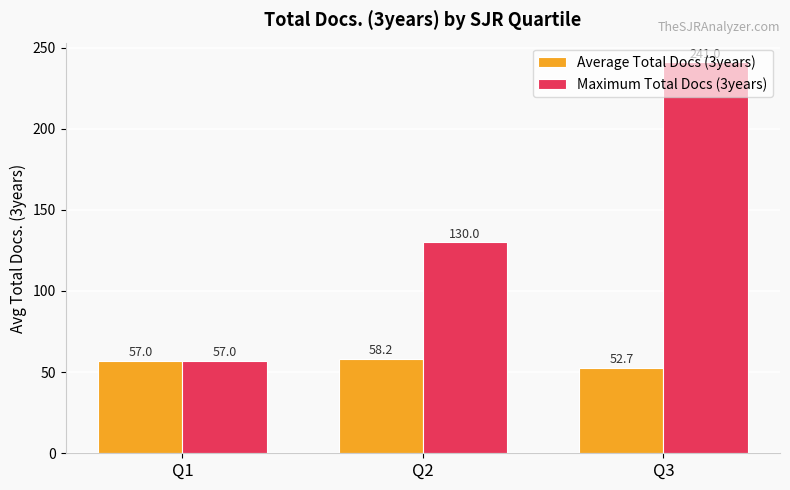

Which series has the largest range (max minus min)?

Maximum Total Docs (3years)